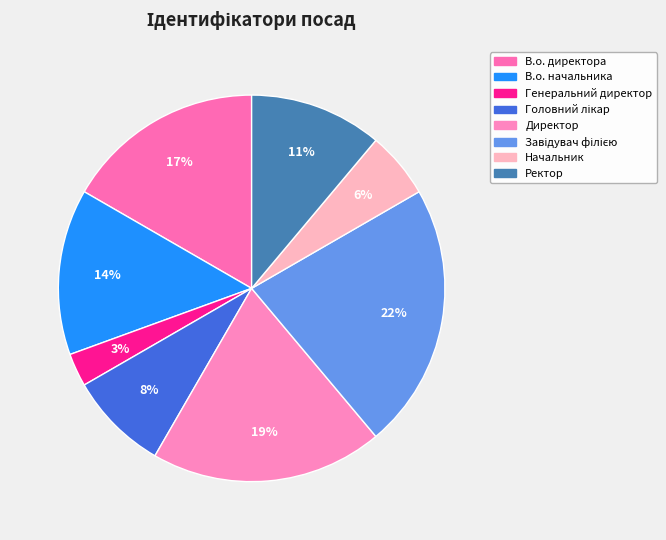

Count the number of slices in the pie.

8